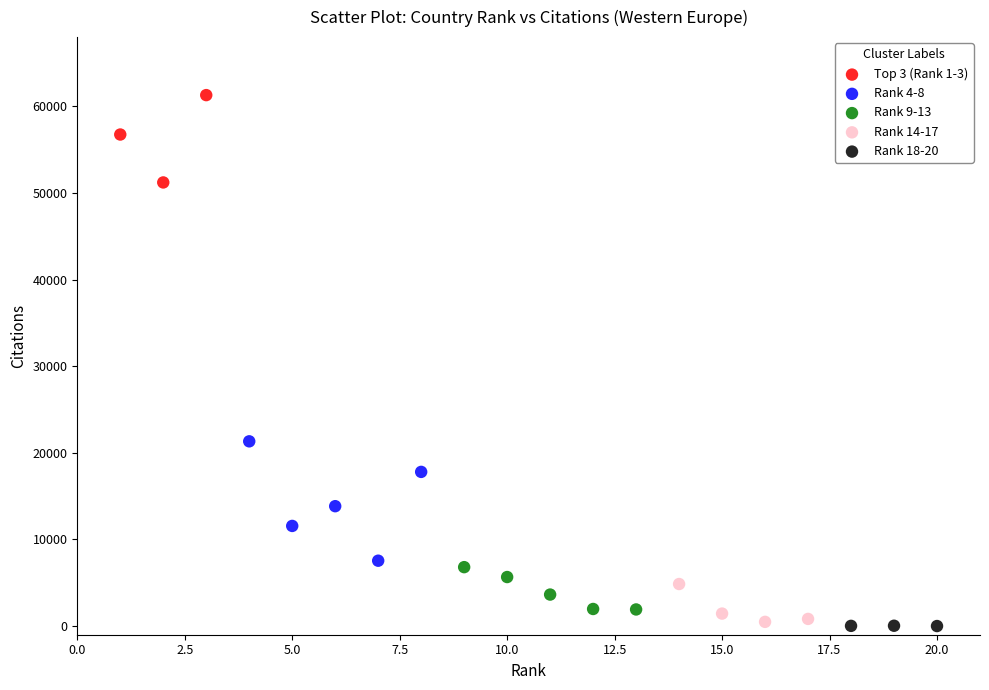

Which series reaches the maximum Y coordinate?

Top 3 (Rank 1-3)